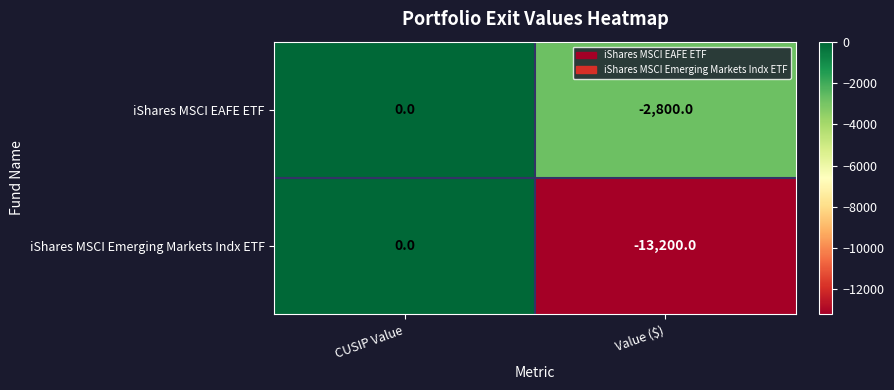

Reading right to left, what are all the values shown in this chart?

iShares MSCI EAFE ETF: -2800	0
iShares MSCI Emerging Markets Indx ETF: -13200	0